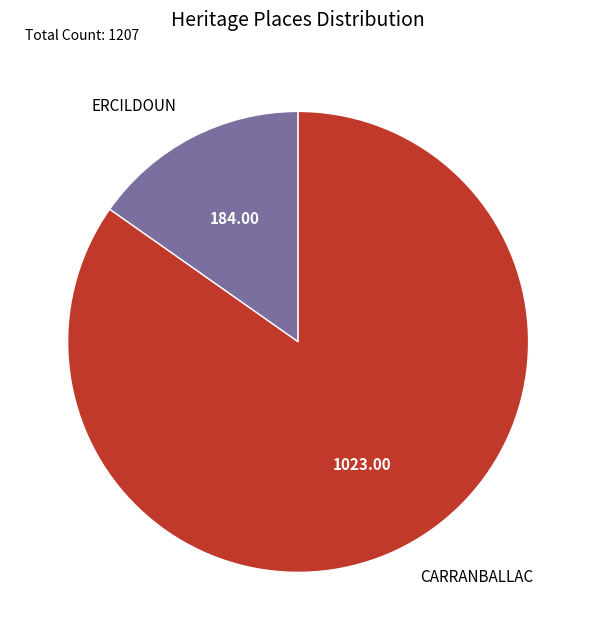

True or false: CARRANBALLAC accounts for 85% of the total.

True